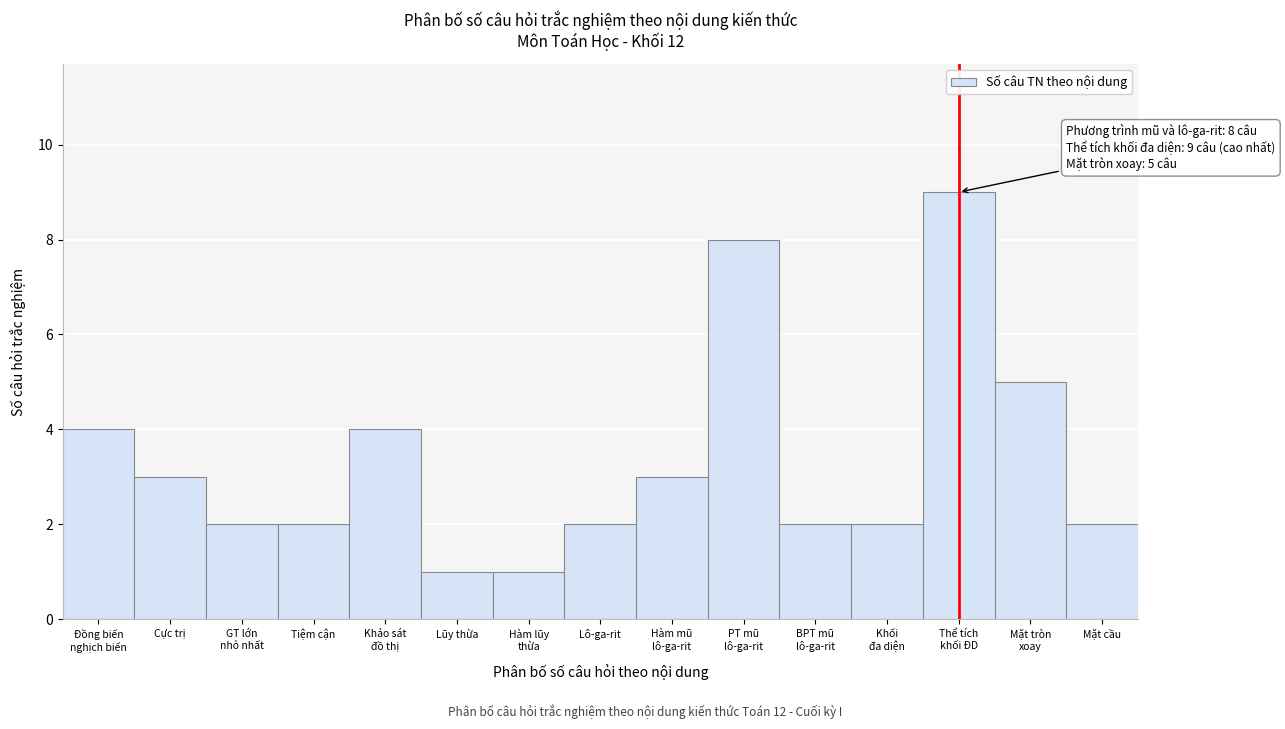

Reading right to left, what are all the values shown in this chart?

2	5	9	2	2	8	3	2	1	1	4	2	2	3	4